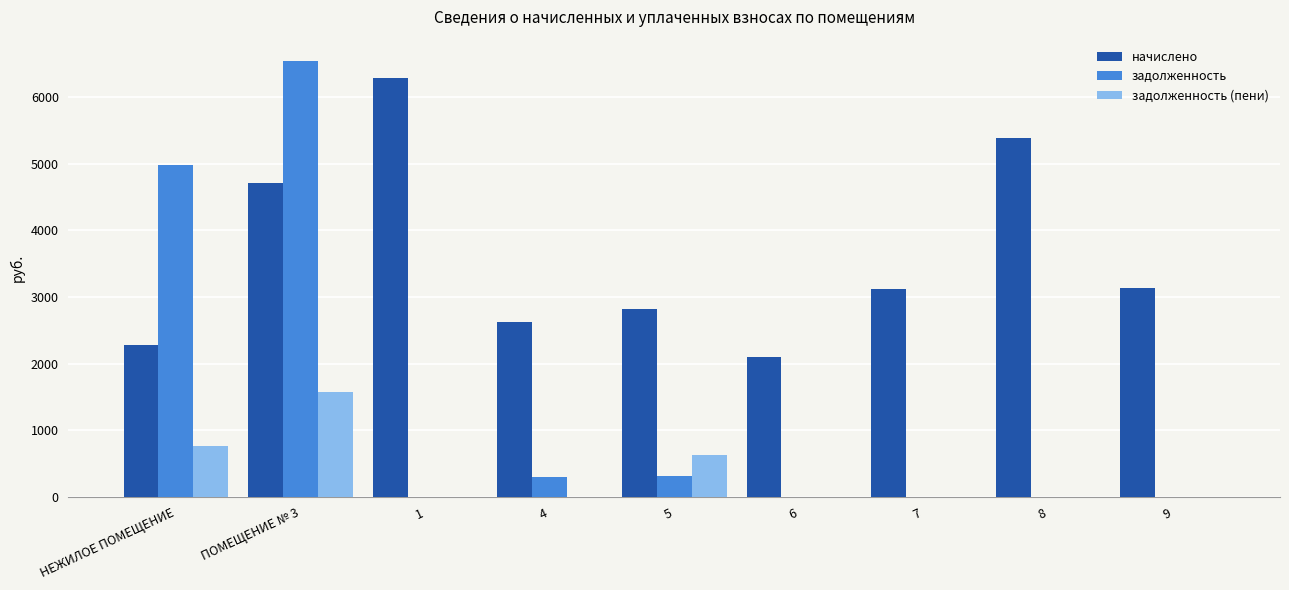

Are the bars grouped side by side (vs. stacked)?

Yes